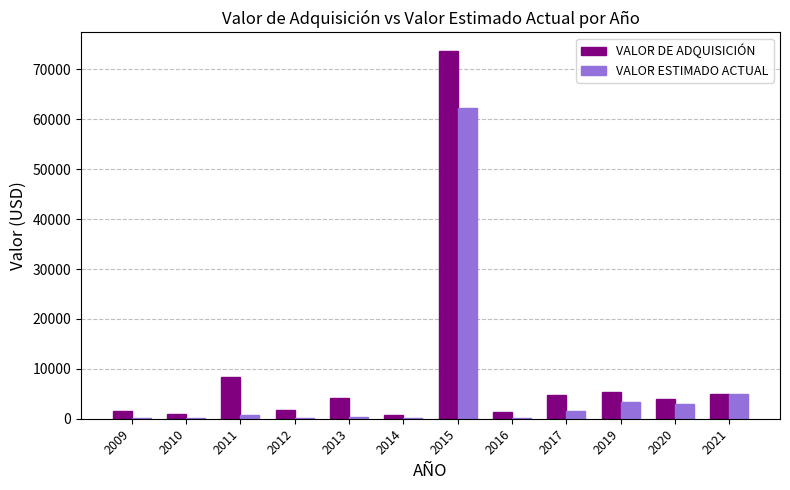

Which series has the largest range (max minus min)?

VALOR DE ADQUISICIÓN